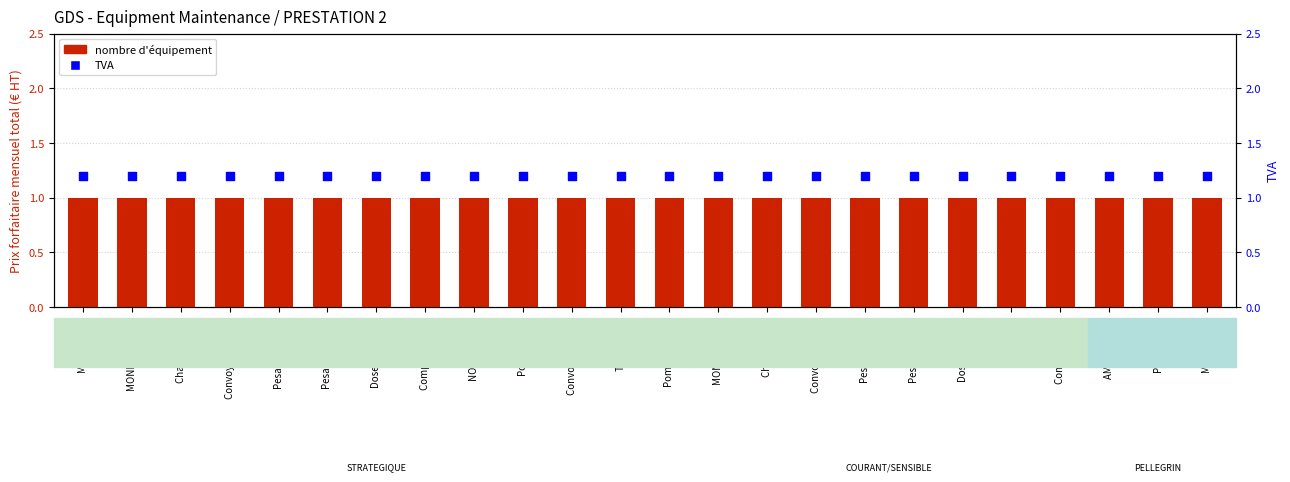

Is the value of TVA at Compact Froid greater than the value of nombre d'équipement at MECA S2000?

Yes